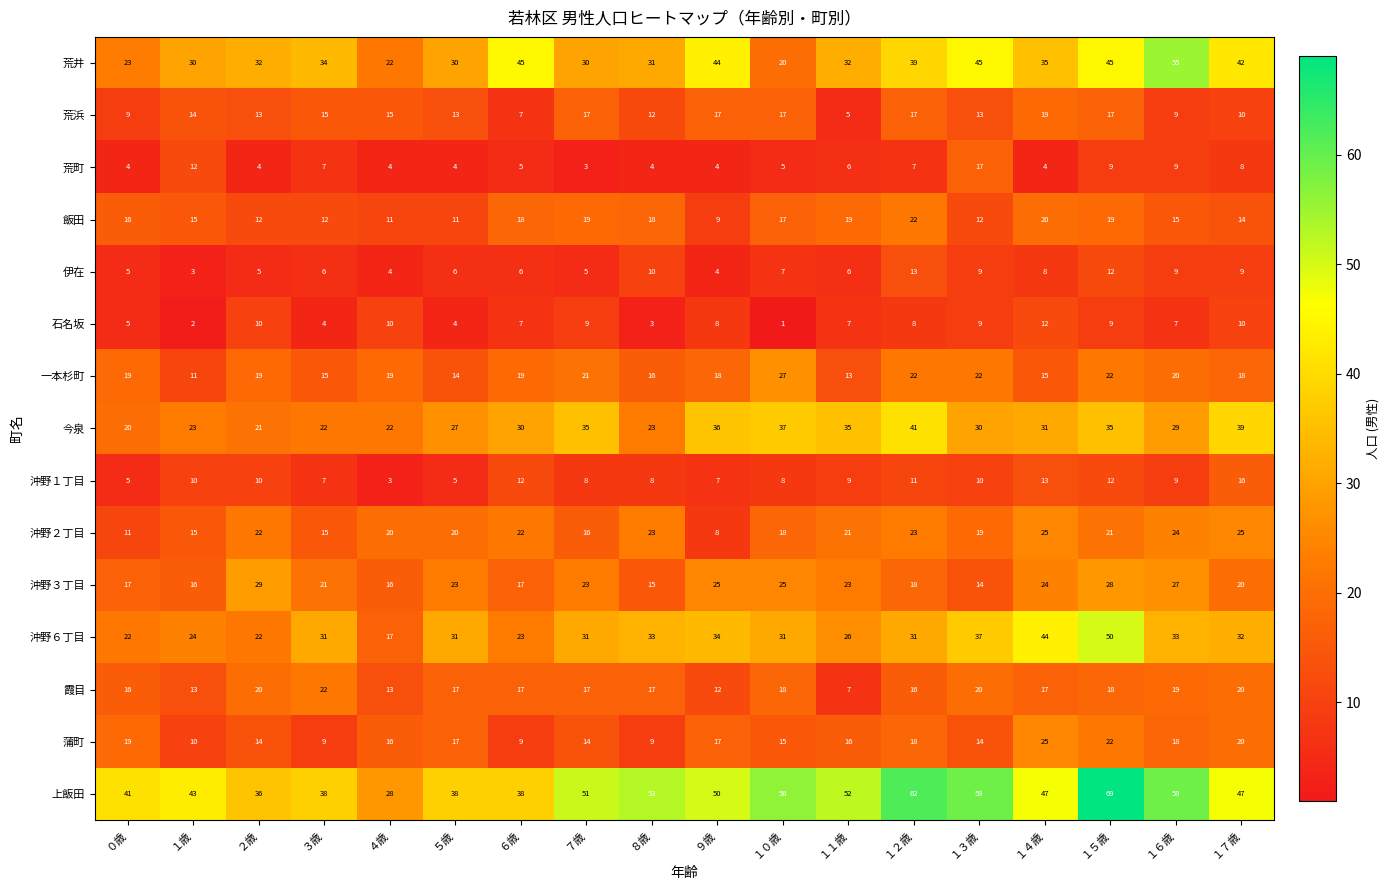

At which category does the chart reach its peak across all series?

１５歳